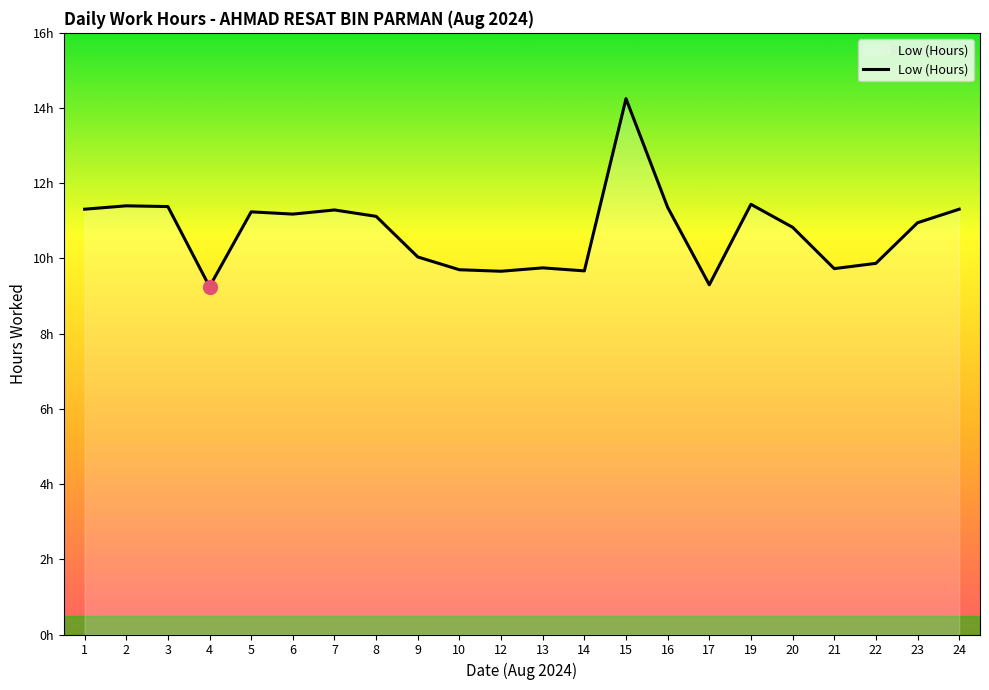

Does the chart have visible grid lines?

No